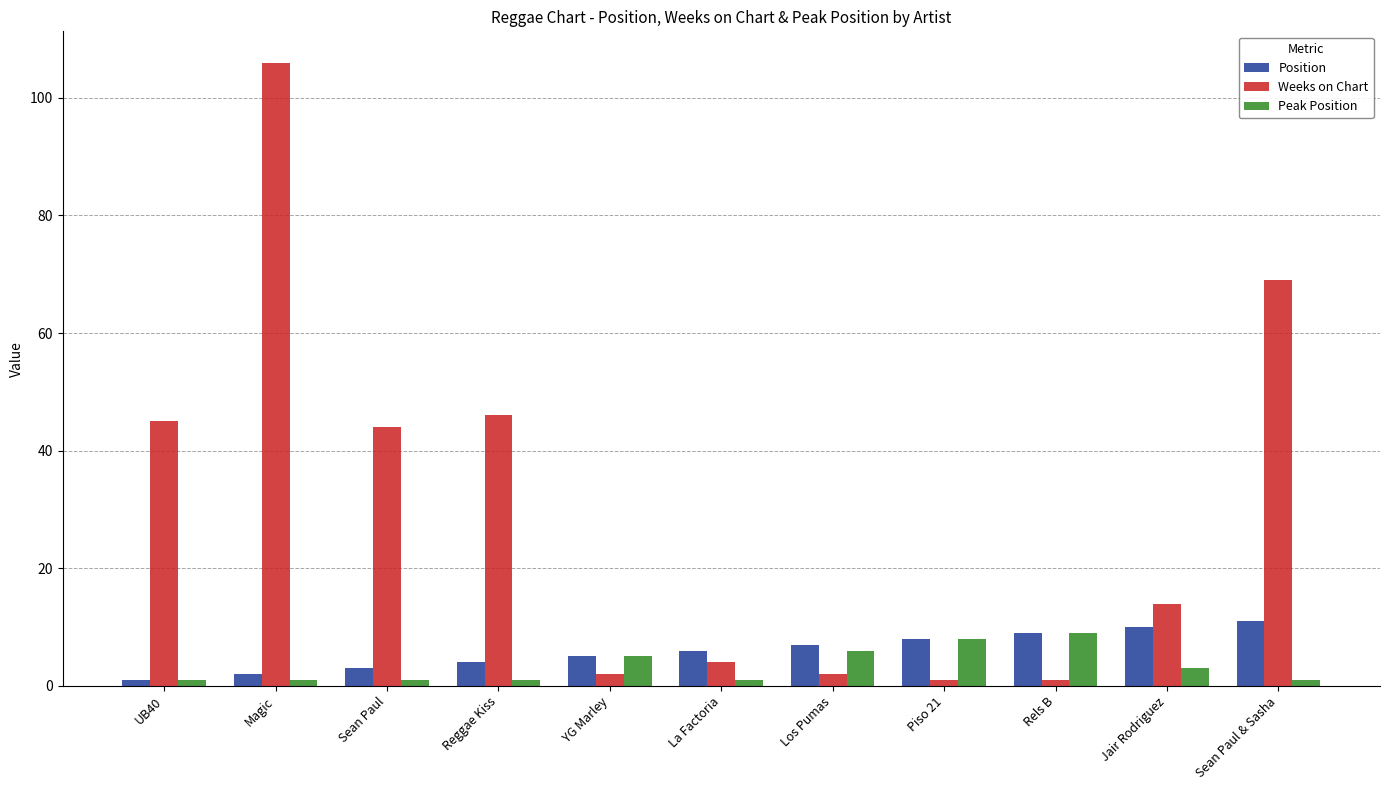

What are all the series names shown in the legend?

Position, Weeks on Chart, Peak Position